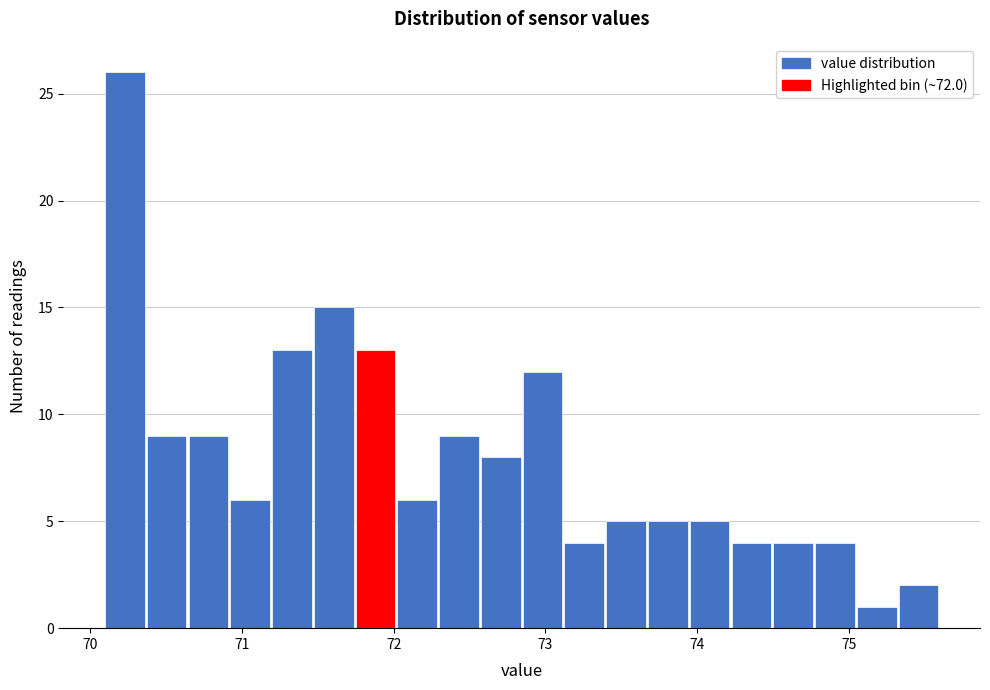

Read against the x-axis, roughly where is the centre of the tallest bar?

70.2